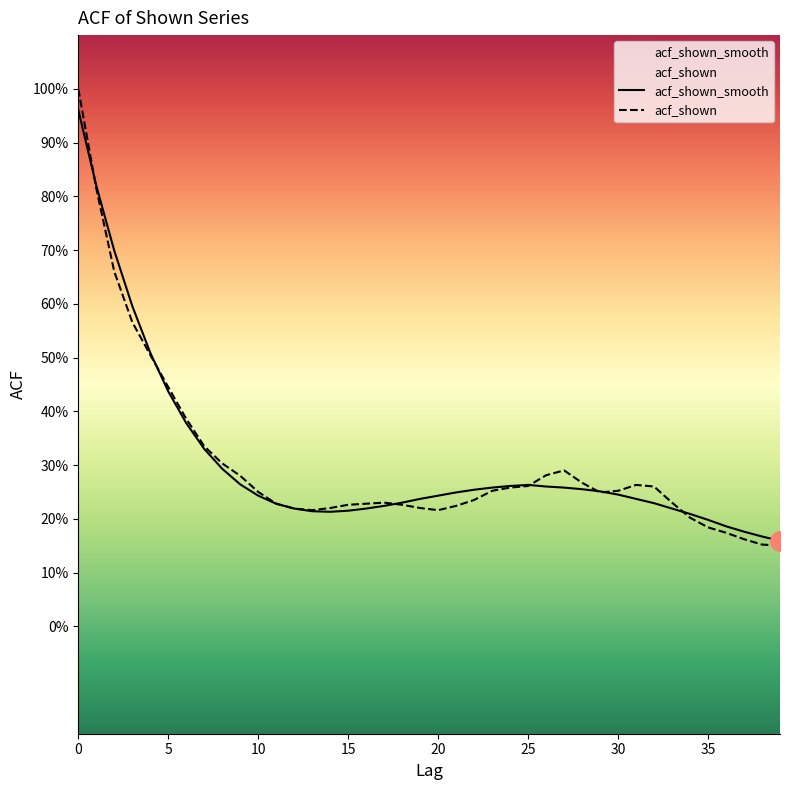

What is the label of the 36th point from the left?

35